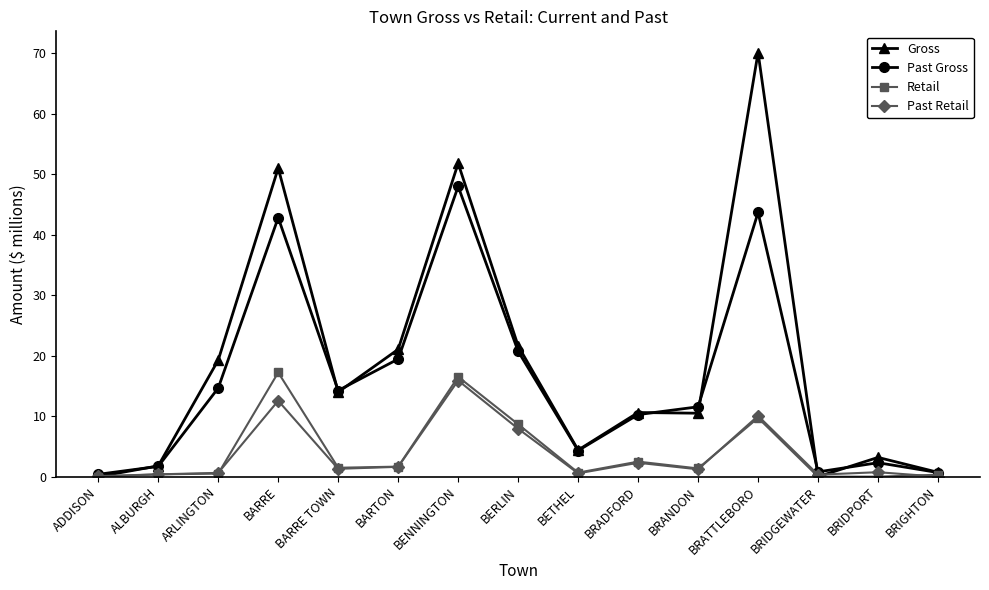

How many distinct data groups are displayed?

4